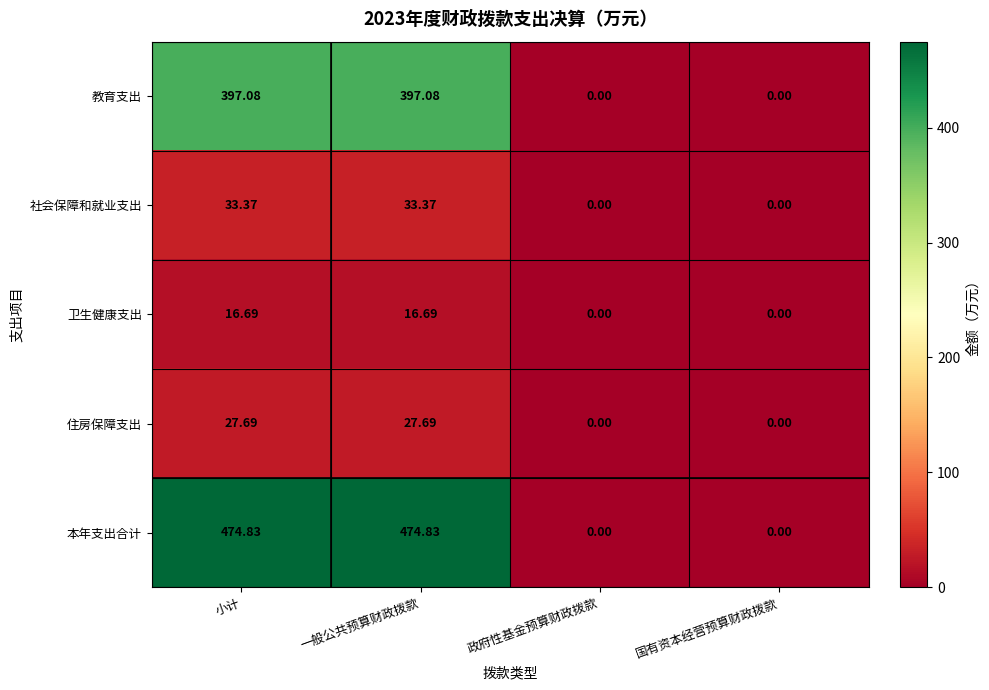

At which label does 住房保障支出 first exceed 27?

小计